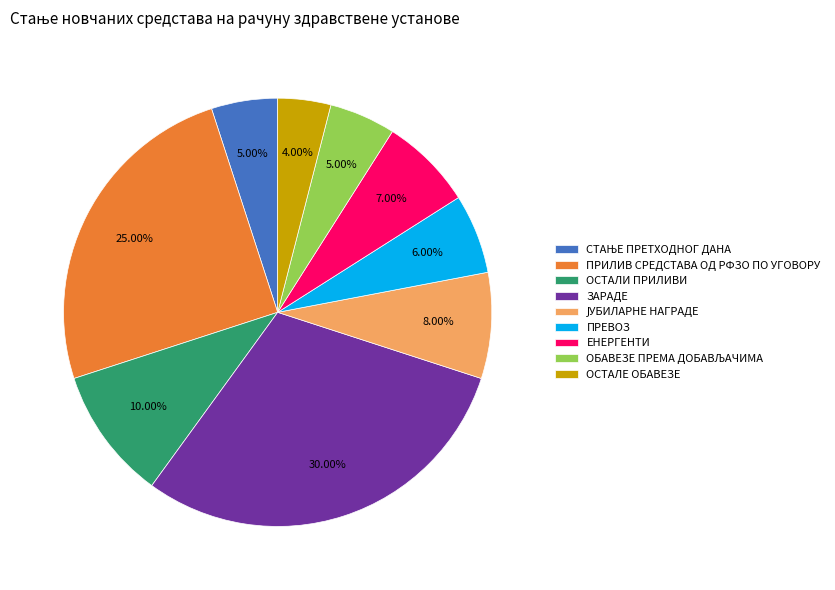

To the nearest percent, what is the difference between the largest and smallest slice percentages?

26%